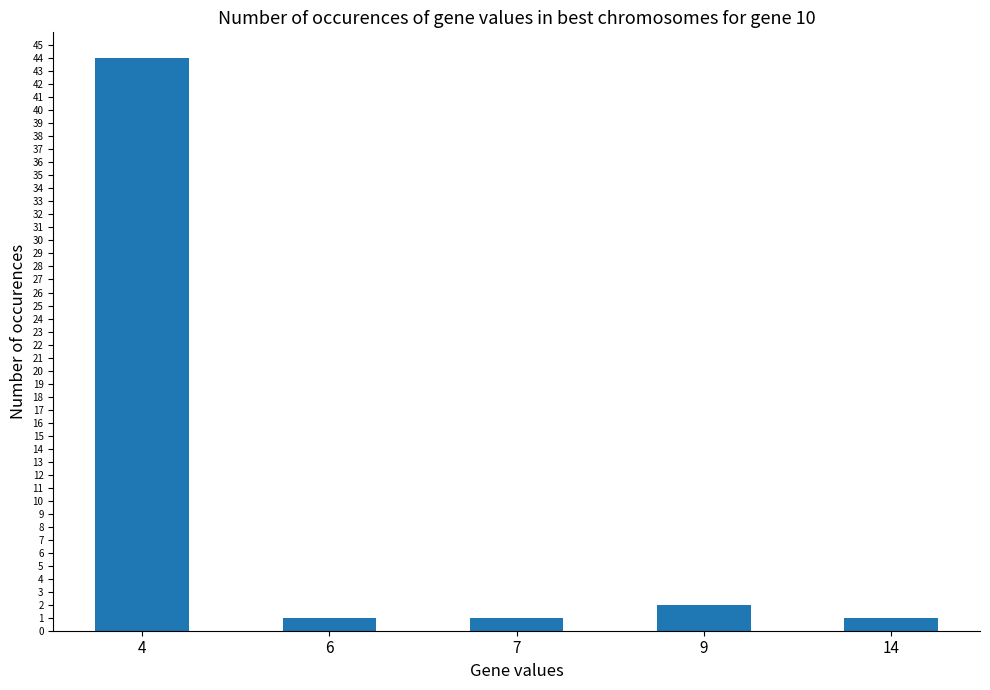

Reading left to right, what are all the values shown in this chart?

44	1	1	2	1